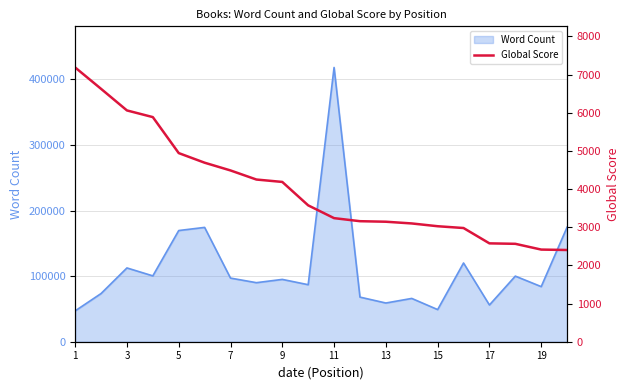

What is the minimum value for Word Count?

47000